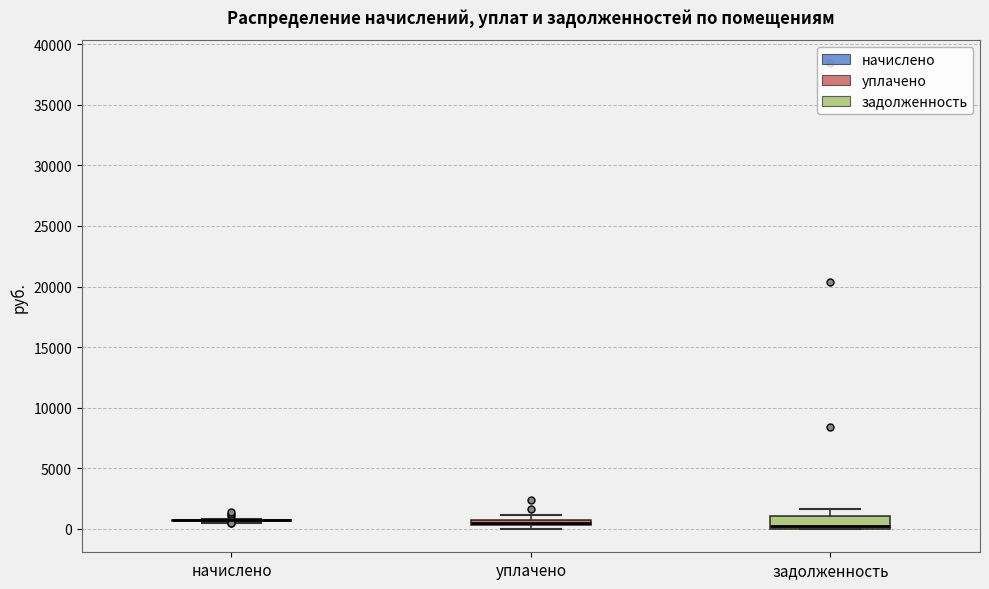

Which box is the tallest, from its lower edge to its upper edge?

задолженность